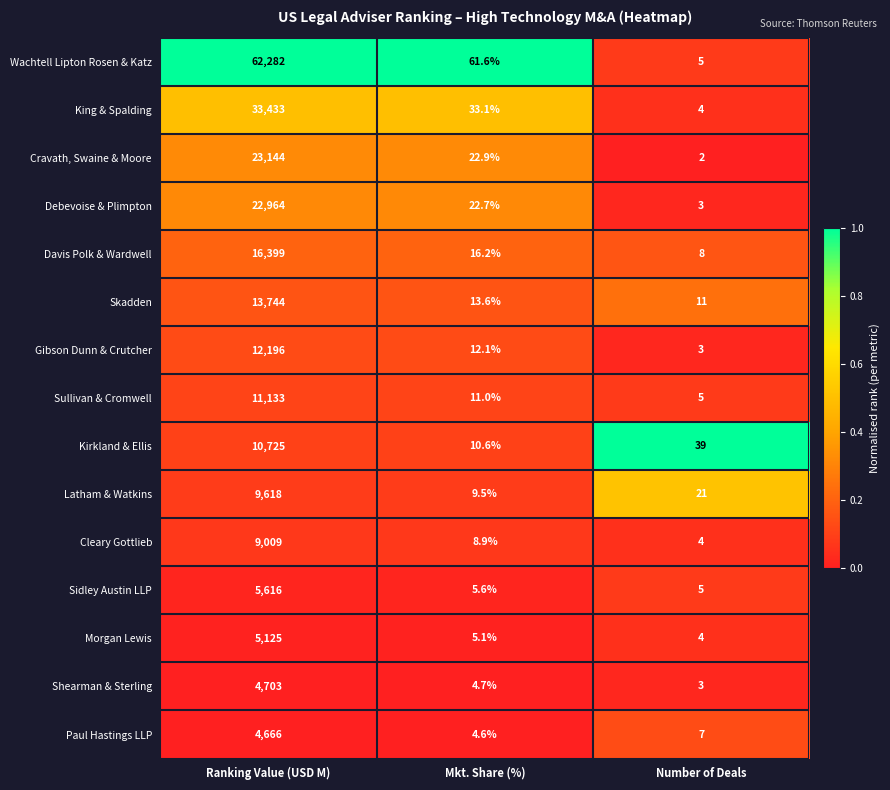

List the labels in order of Morgan Lewis value, smallest first.

Number of Deals, Mkt. Share (%), Ranking Value (USD M)